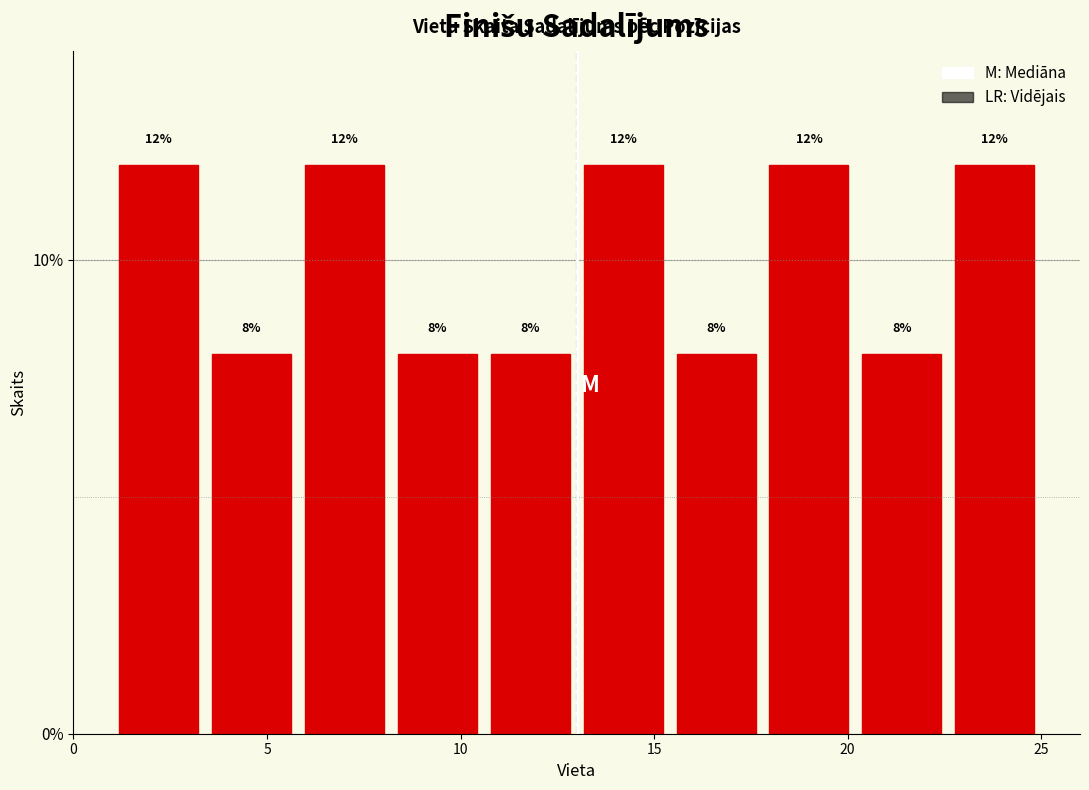

How tall is the bar that spans 8.2 to 10.6 on the x-axis? The bar edges are not printed on the chart, so give them approximately, as read against the axis.

8